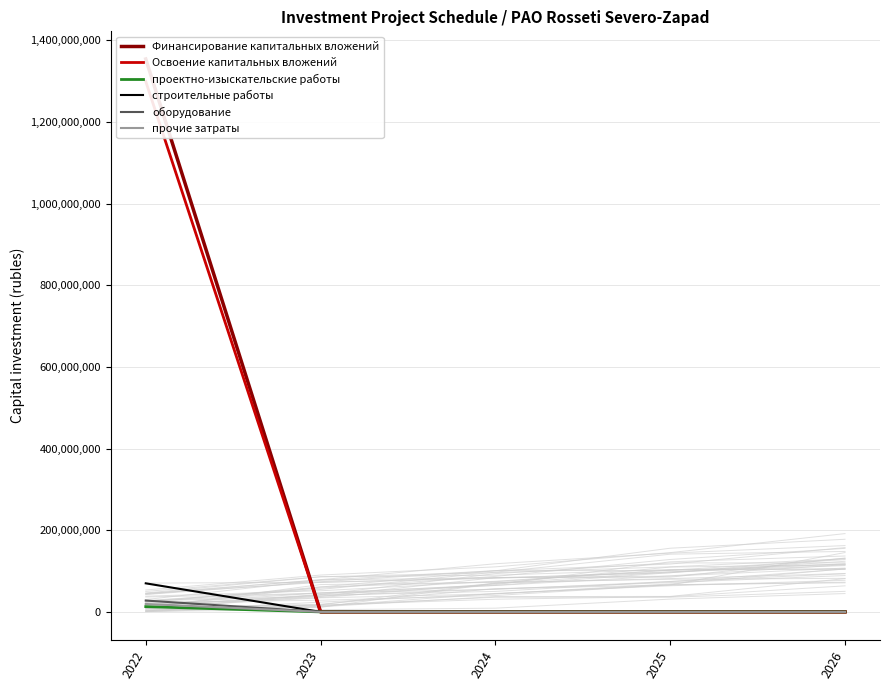

How many positive values does the оборудование series have?

1